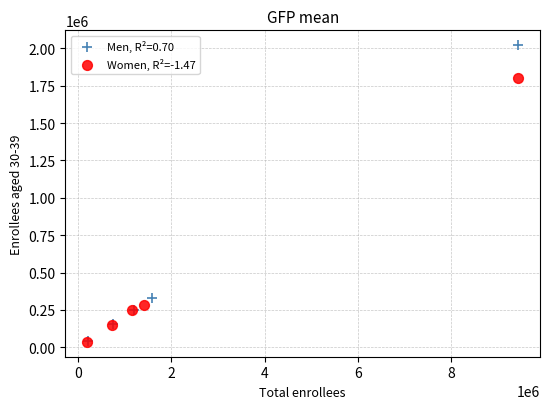

Which series reaches the maximum Y coordinate?

Men, R²=0.70